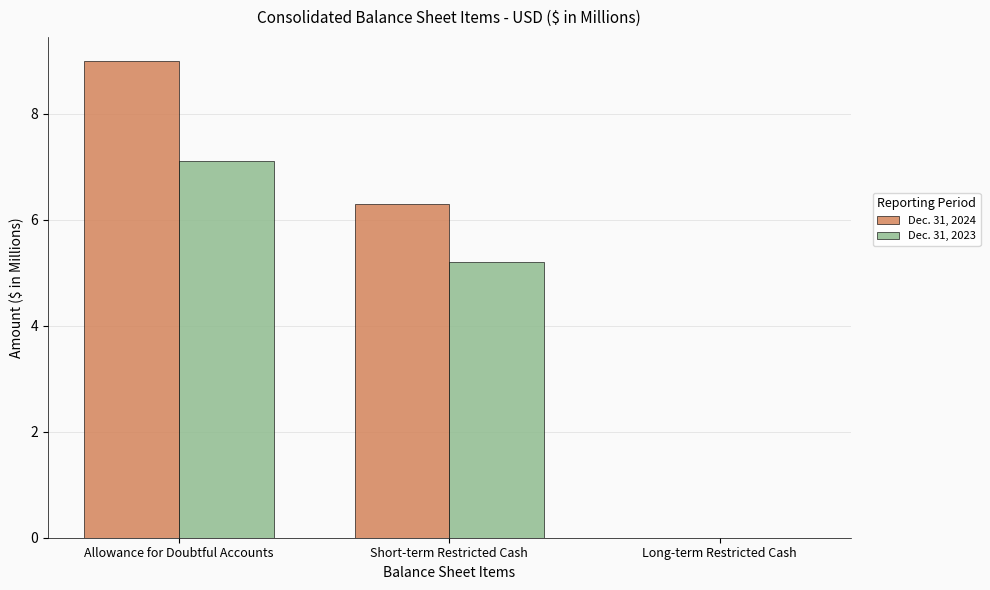

What is the average value of the Dec. 31, 2024 series?

5.1